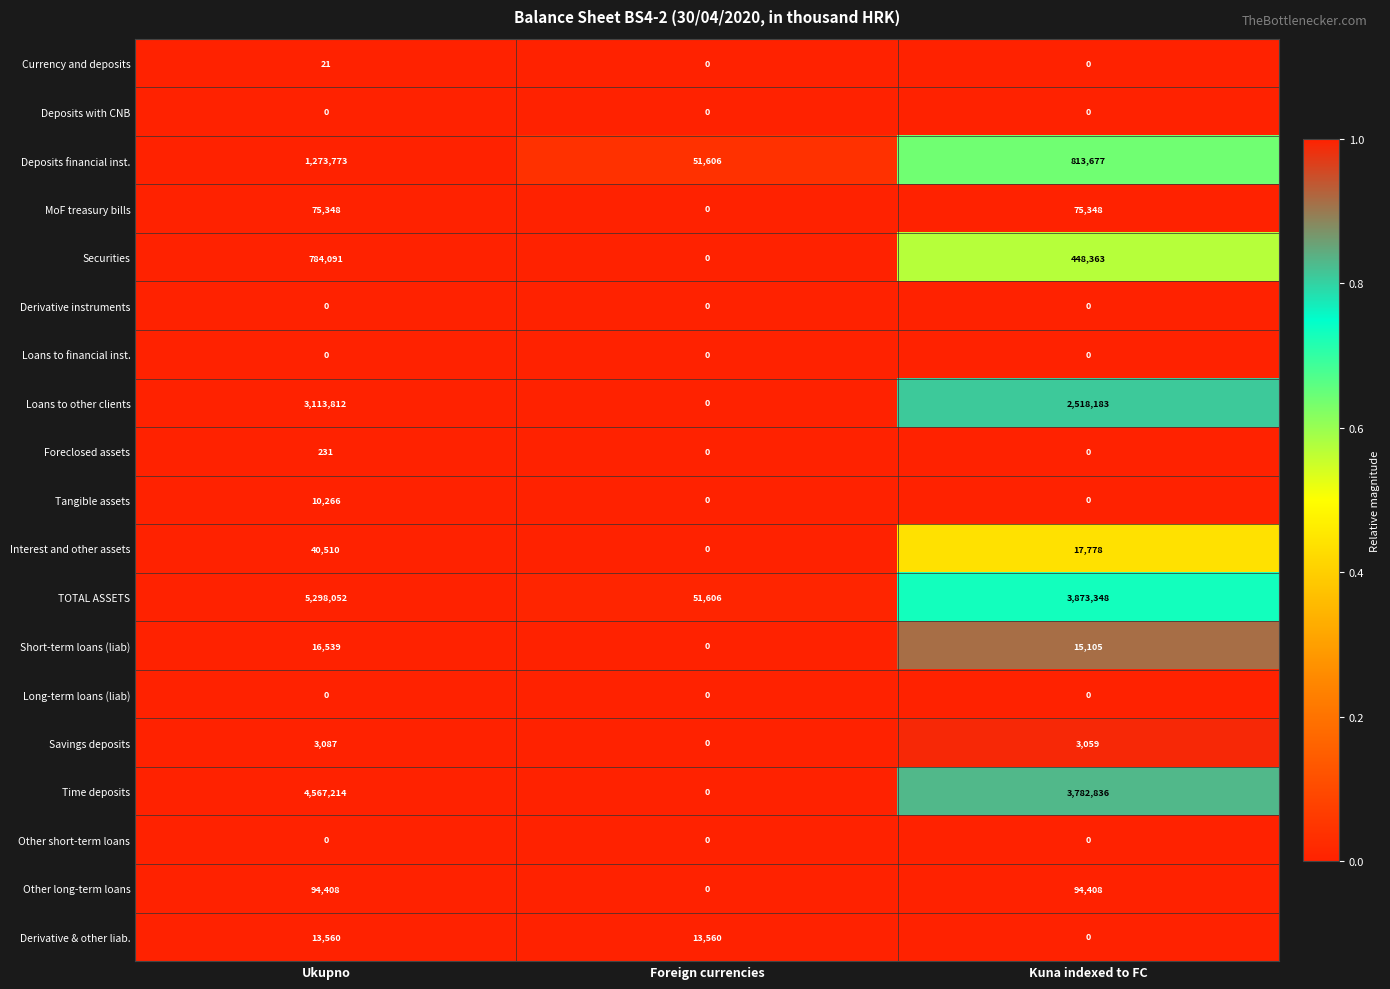

How many series are shown in this chart?

19